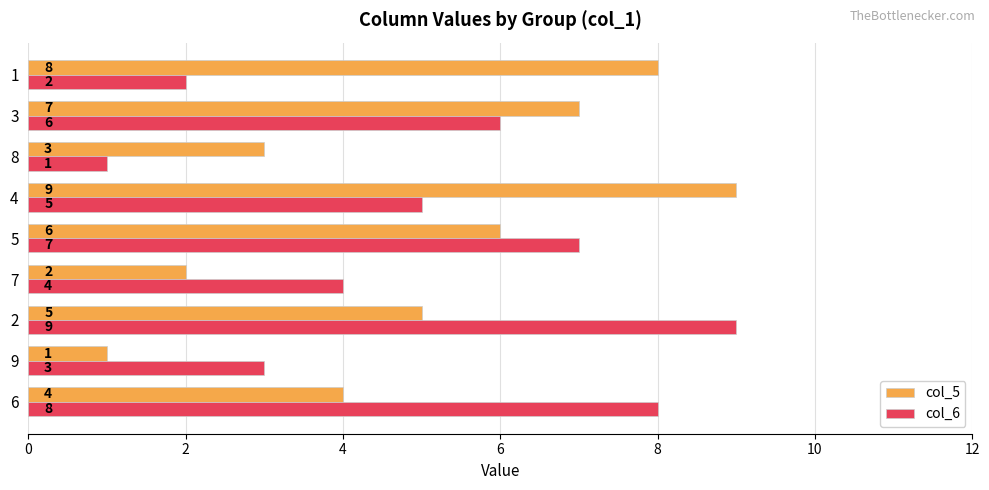

Is the value of col_6 at 6 greater than the value of col_5 at 8?

Yes